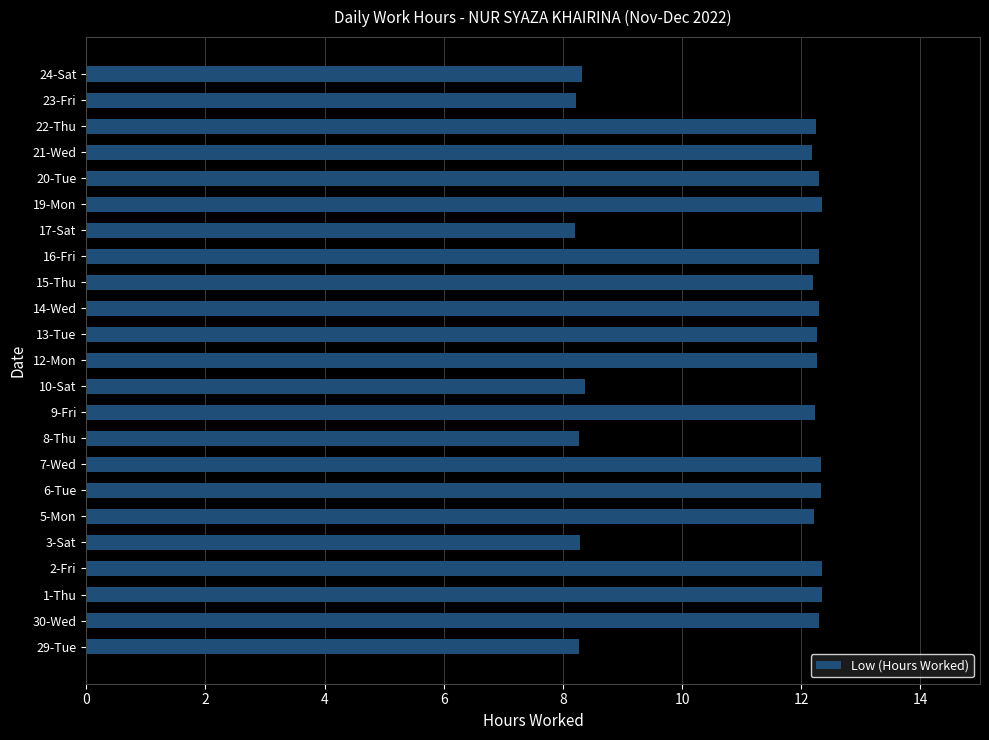

What is the sum of the values at 7-Wed and 1-Thu?

24.7